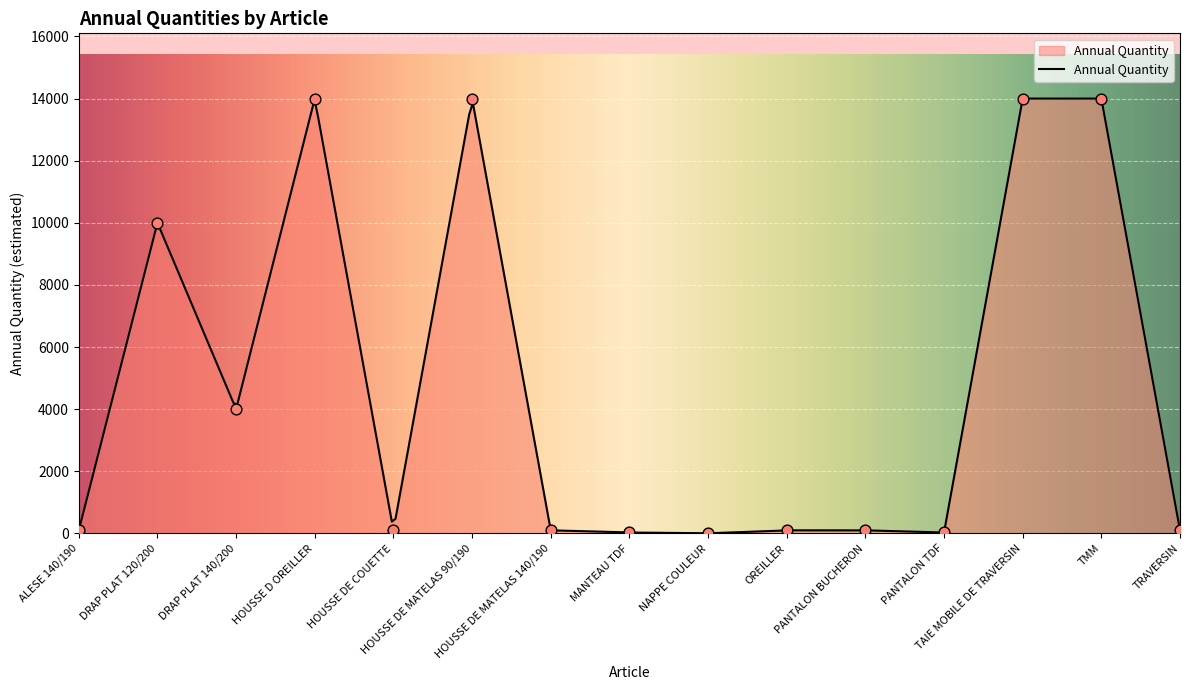

Which has a higher value, ALESE 140/190 or MANTEAU TDF?

ALESE 140/190